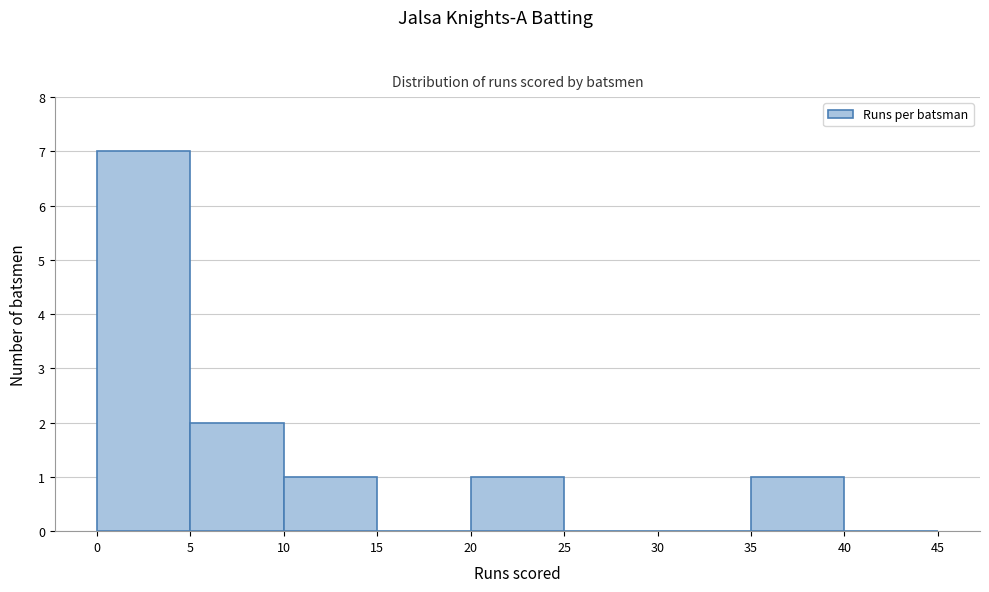

Over which range of the x-axis is the bar tallest?

0 to 5